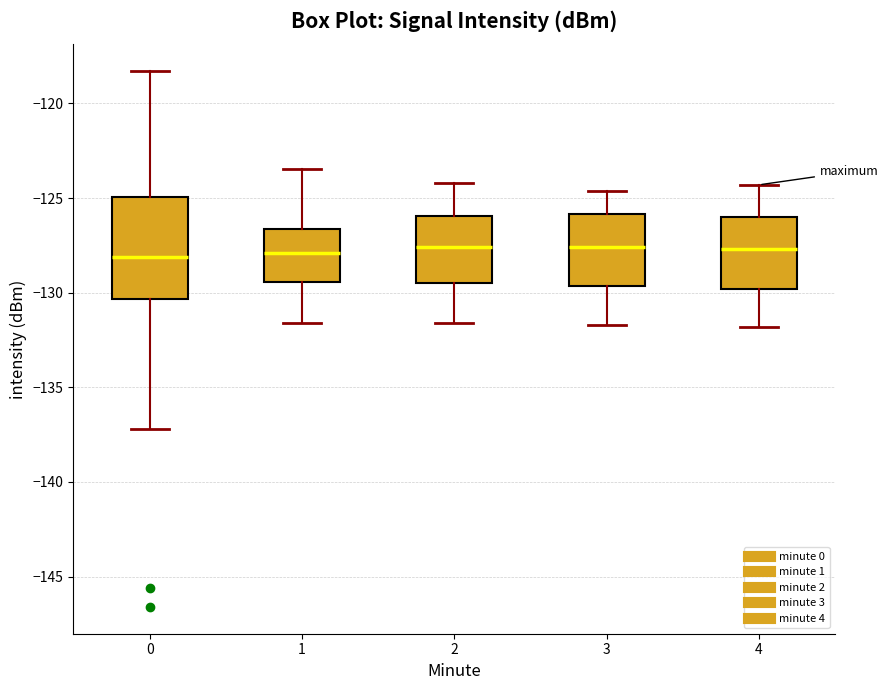

Reading left to right, read every box against the y-axis: the position of its median line, the range the box covers, and the ends of its whiskers. The values are not printed on the chart, so give them approximately, as read against the axis.

0: median -128.0, box -130.5 to -125.0, whiskers -137.0 to -118.5
1: median -128.0, box -129.5 to -126.5, whiskers -131.5 to -123.5
2: median -127.5, box -129.5 to -126.0, whiskers -131.5 to -124.0
3: median -127.5, box -129.5 to -126.0, whiskers -131.5 to -124.5
4: median -127.5, box -130.0 to -126.0, whiskers -132.0 to -124.5